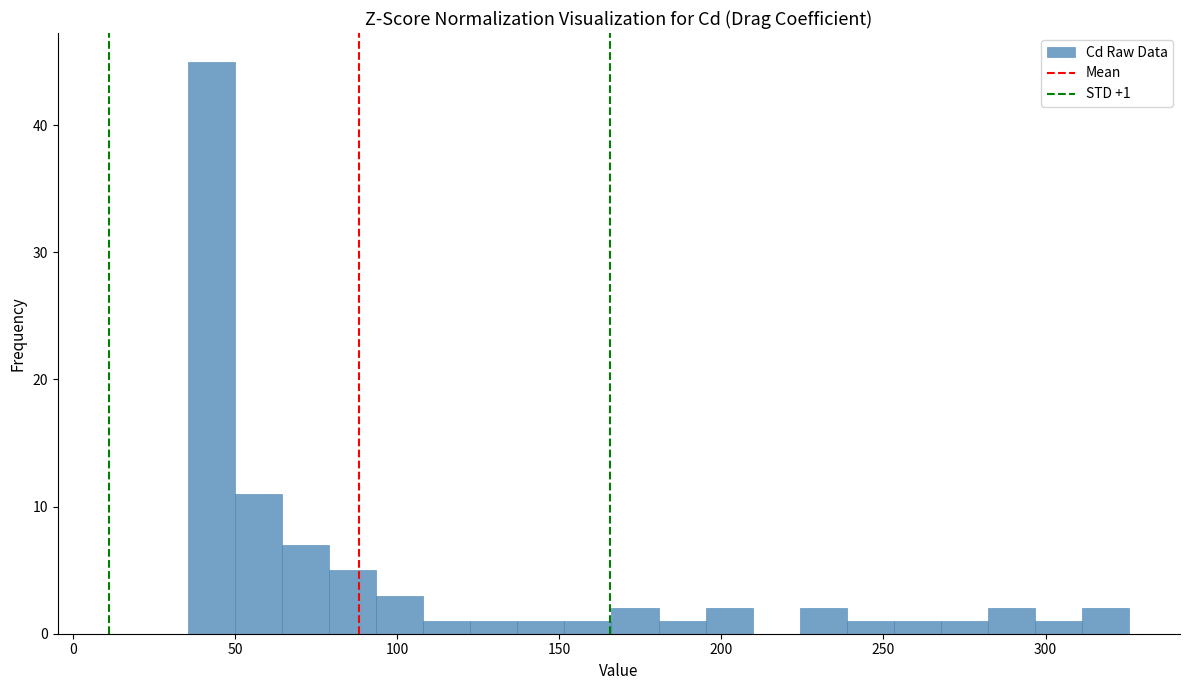

Read against the x-axis, roughly where is the centre of the tallest bar?

45